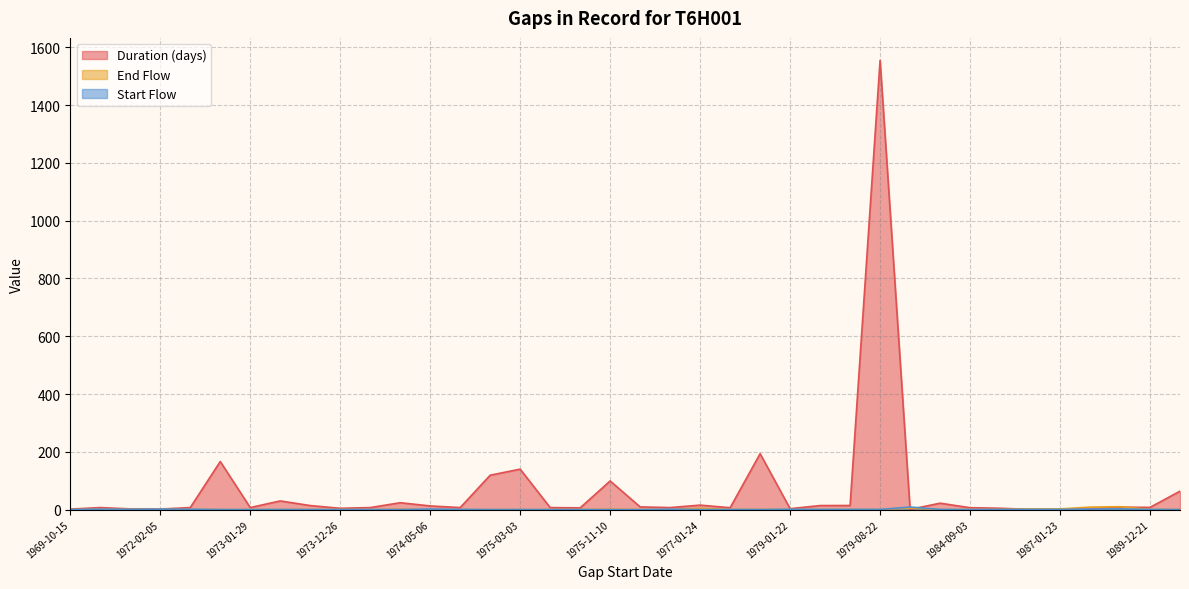

After their last crossing, which series has the higher values: Start Flow or End Flow?

Start Flow